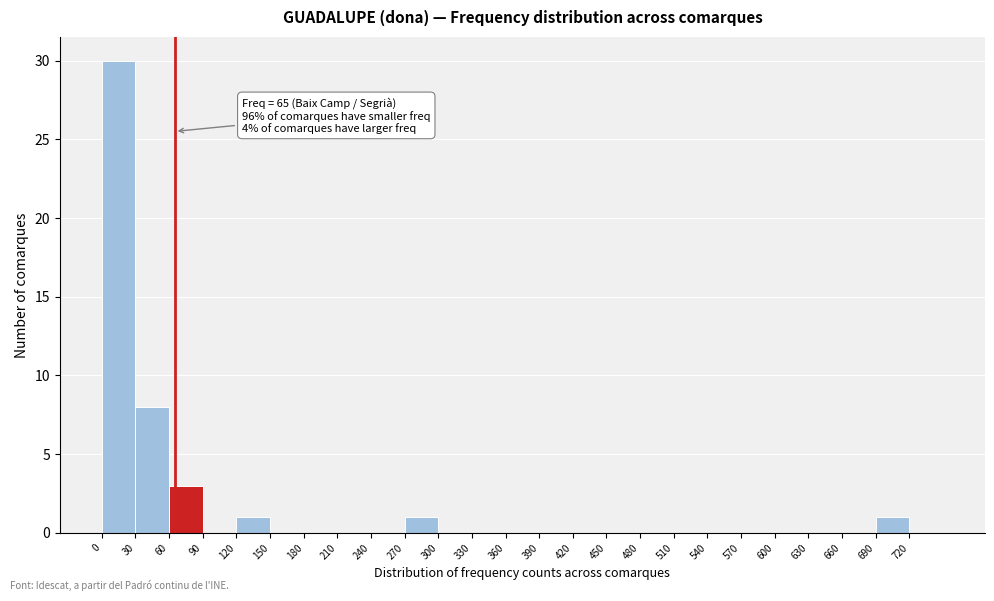

Which range on the x-axis has the tallest bar?

0 to 30